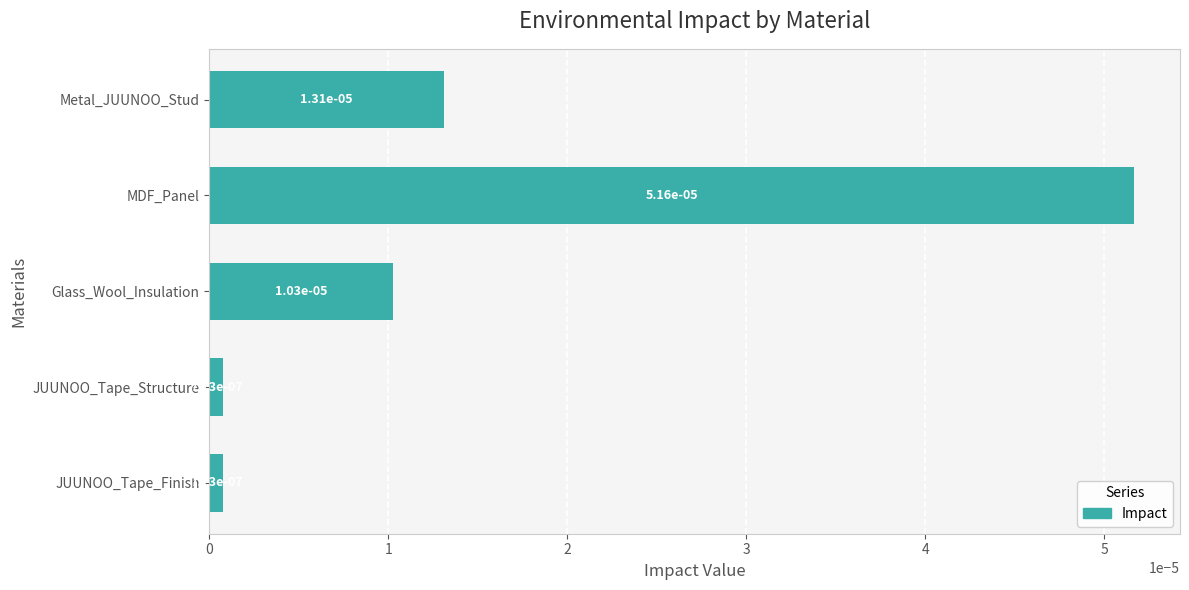

What is the label of the 4th bar from the bottom?

MDF_Panel